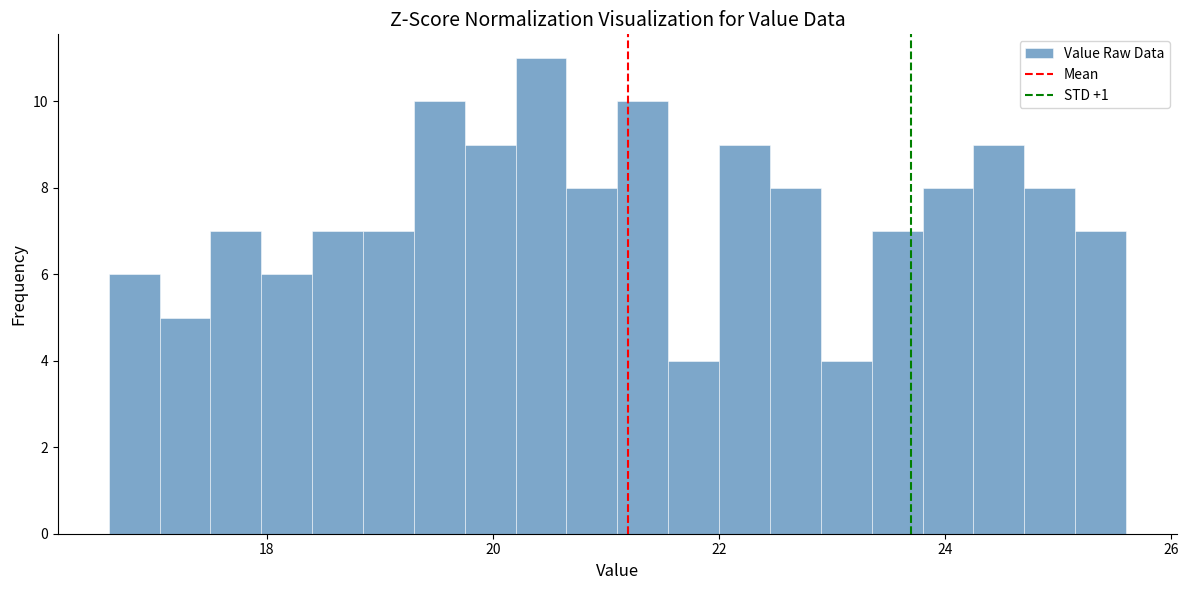

Read against the x-axis, roughly where is the centre of the tallest bar?

20.4